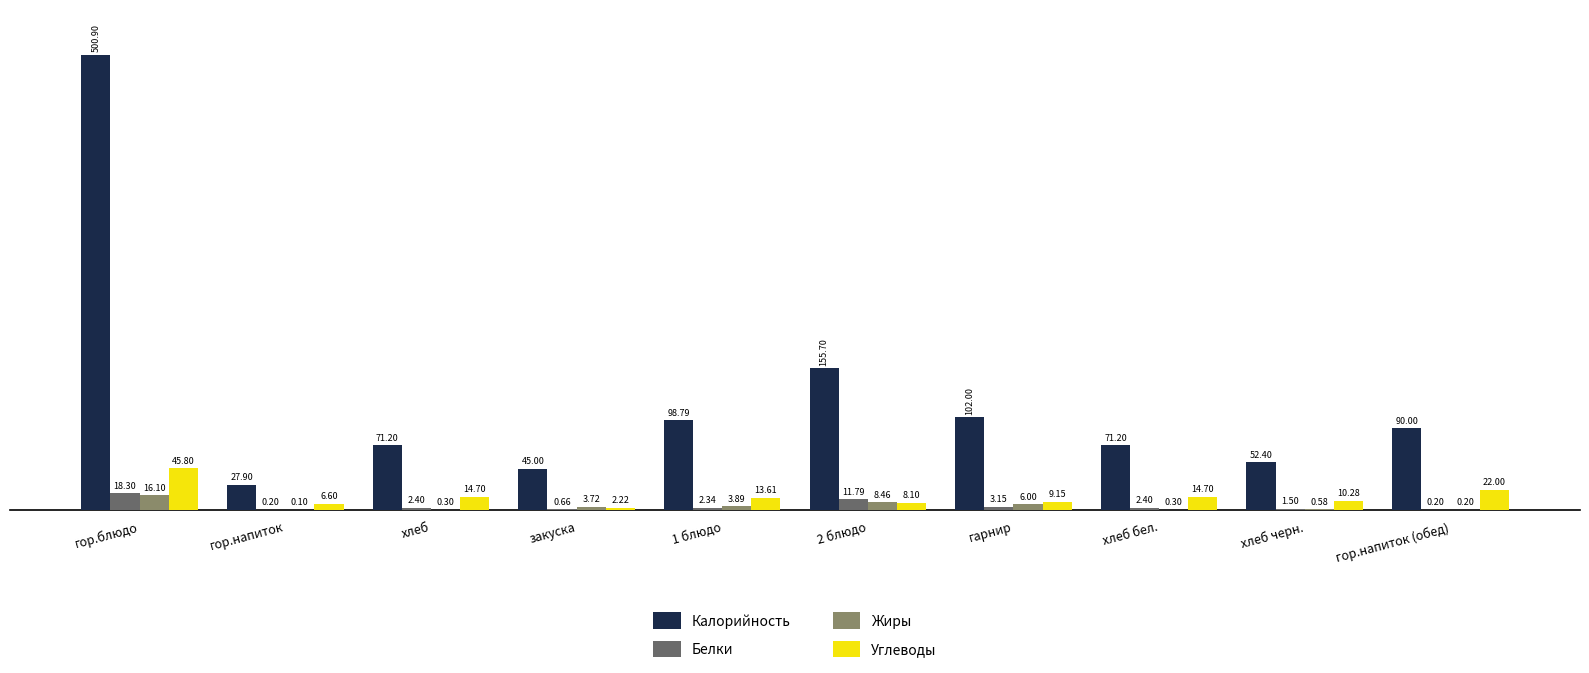

True or false: Калорийность has a value of 27.9 at гор.напиток.

True